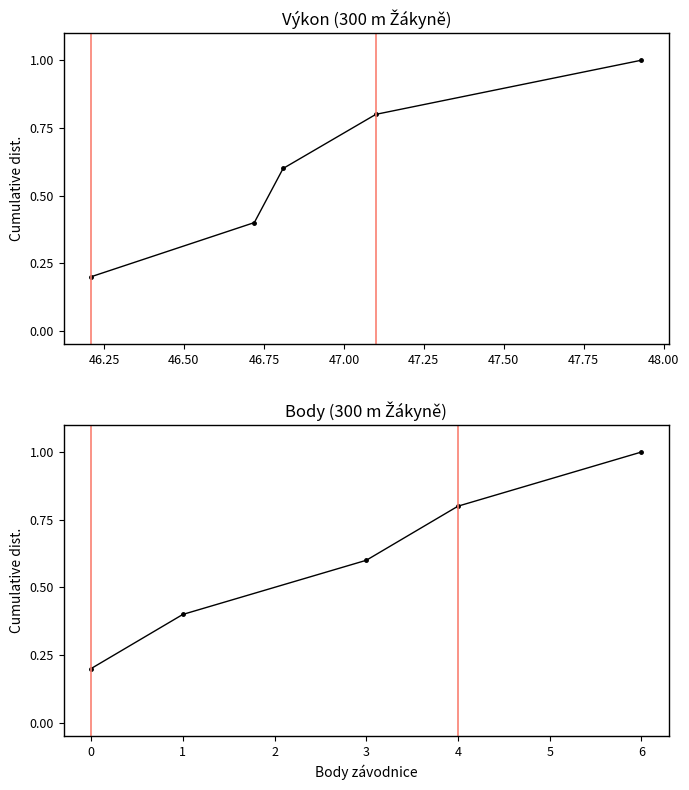

Is it true that Výkon equals 0.4 at 47.00?

False